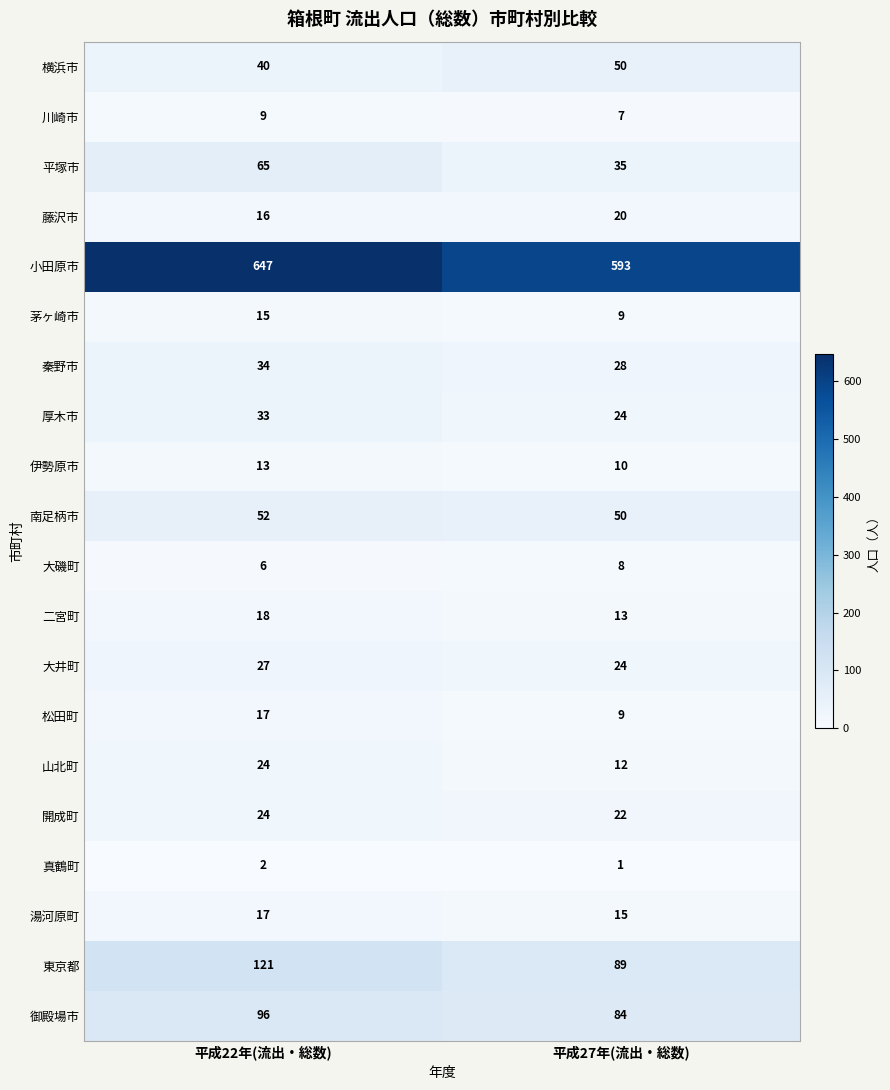

The value of 伊勢原市 at 平成22年(流出・総数) is 13. True or false?

True